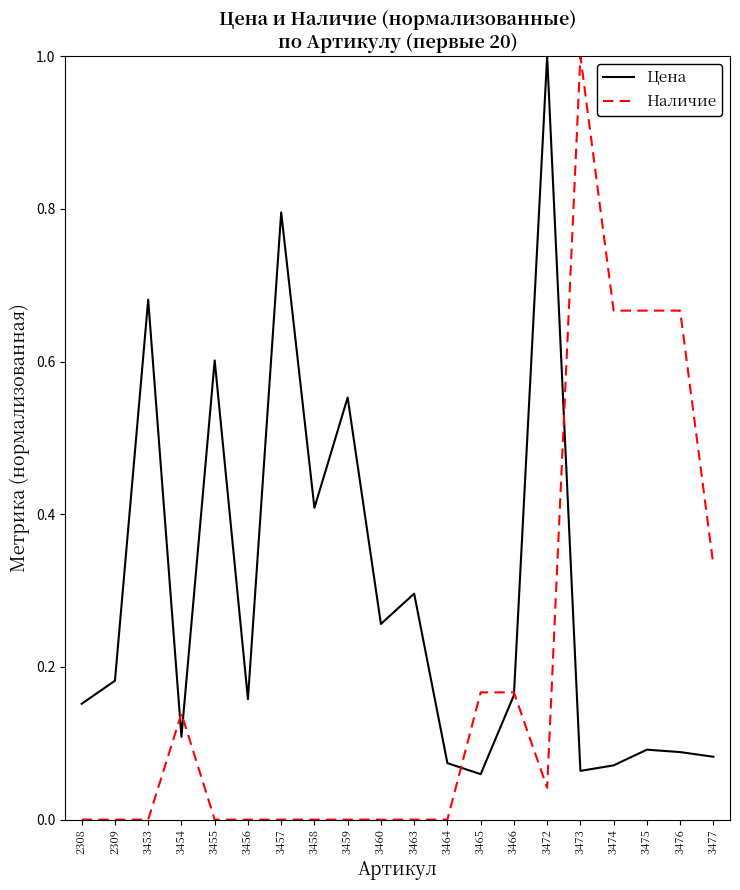

What is the highest value of the Наличие series?

1.0